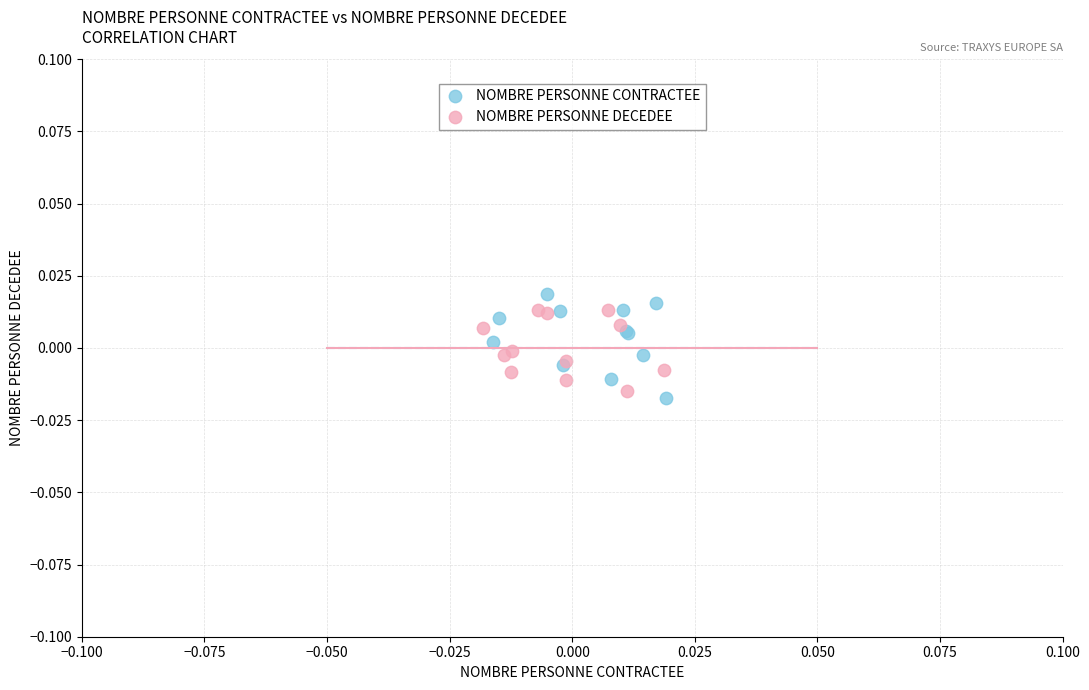

What are all the series names shown in the legend?

NOMBRE PERSONNE CONTRACTEE, NOMBRE PERSONNE DECEDEE